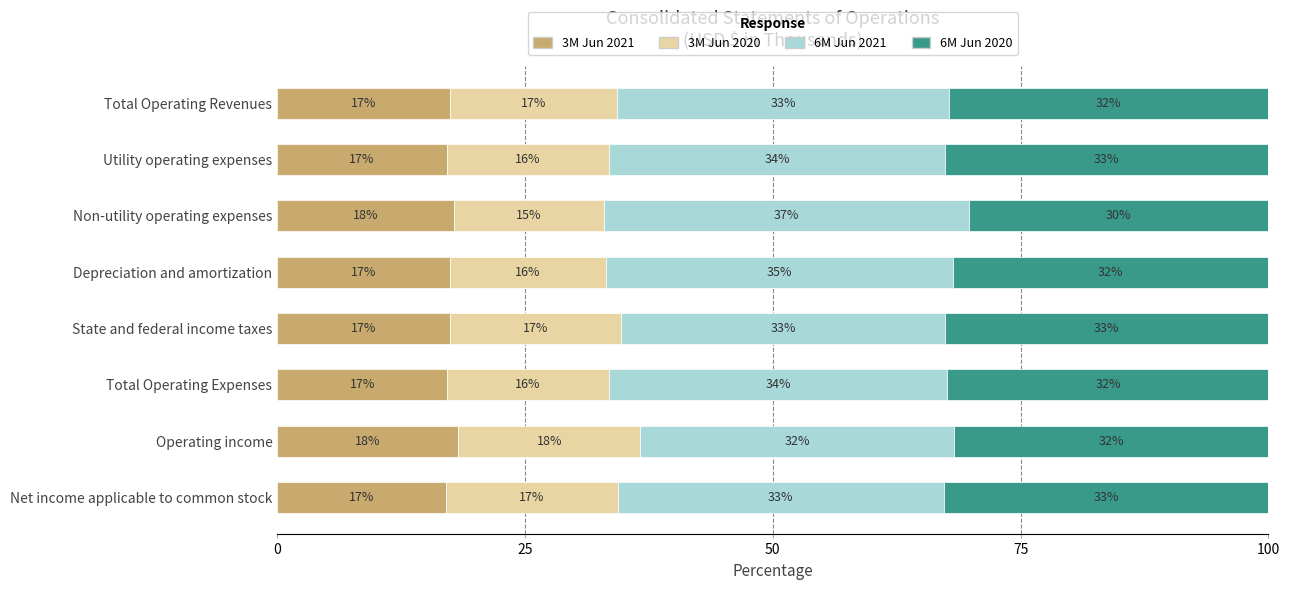

Read the 3M Jun 2021 value at Total Operating Expenses.

17.2